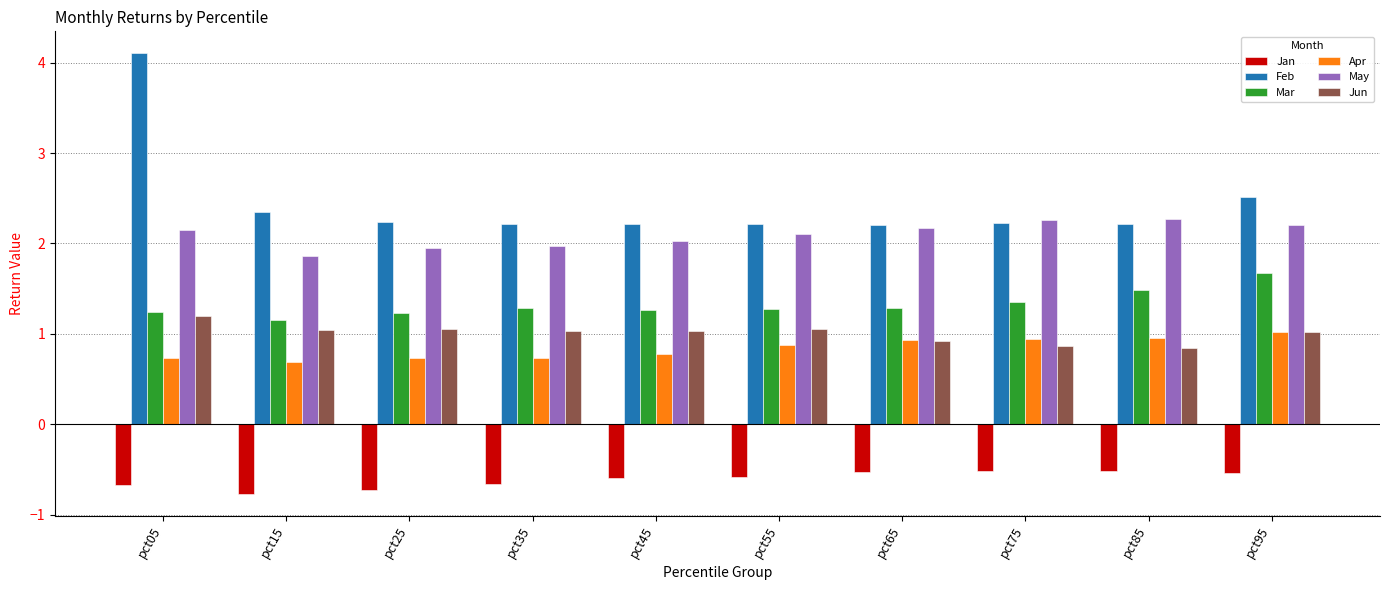

List the series in order of their peak value, lowest first.

Jan, Apr, Jun, Mar, May, Feb